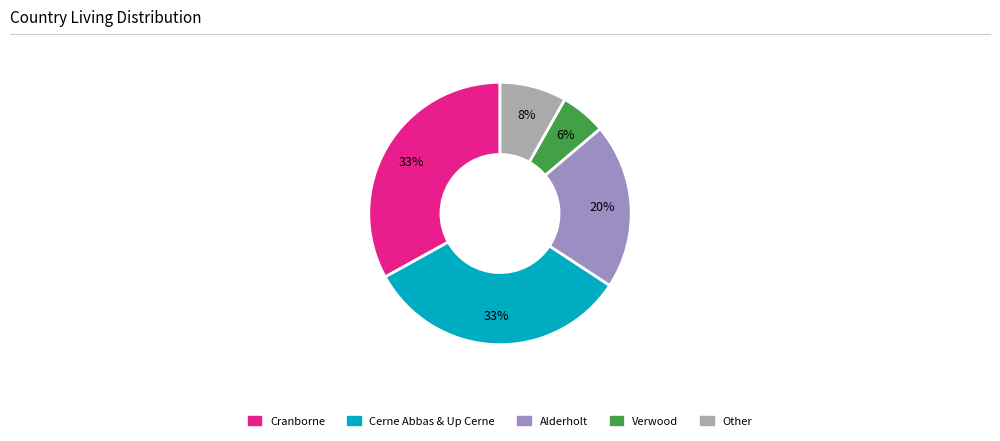

Is there a majority slice in this chart?

No